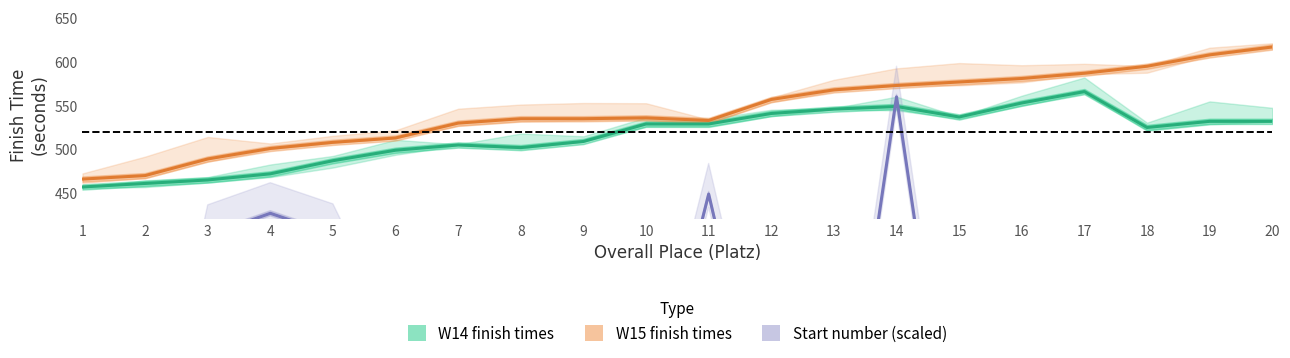

Between which two adjacent categories do W14 finish times and Start number (scaled) first intersect?

13 and 14